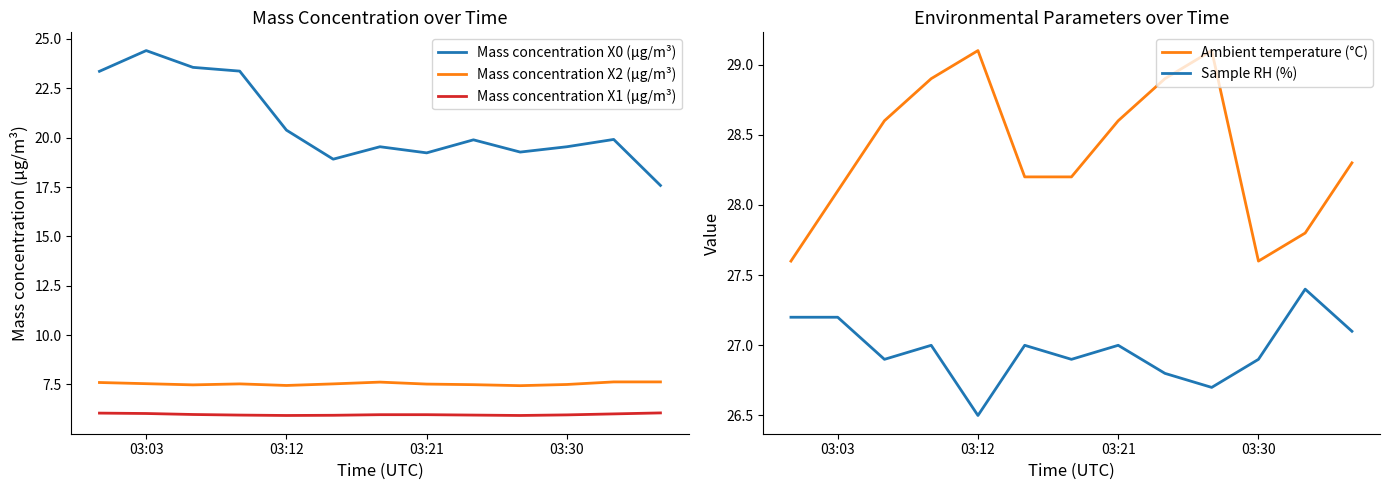

What are all the series names shown in the legend?

Mass concentration X0 (μg/m³), Mass concentration X2 (μg/m³), Mass concentration X1 (μg/m³), Ambient temperature (°C), Sample RH (%)